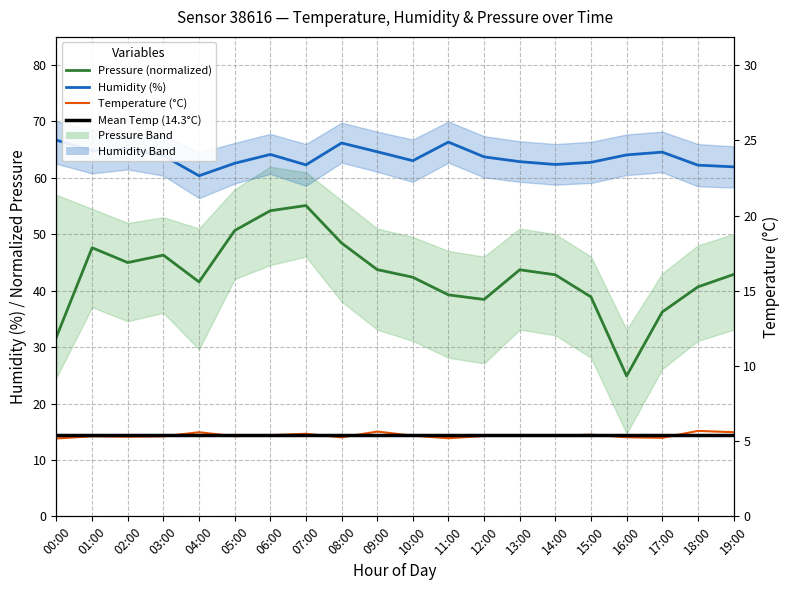

At which category does temperature reach its first local valley?

02:00